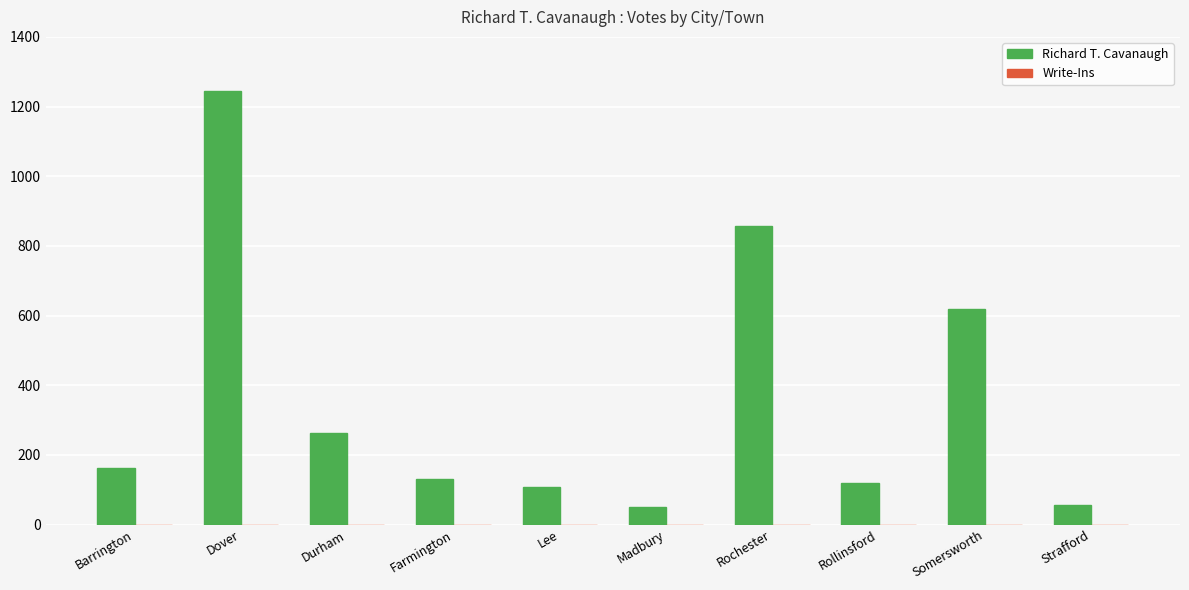

What is the difference between the values at Barrington and Madbury?

113